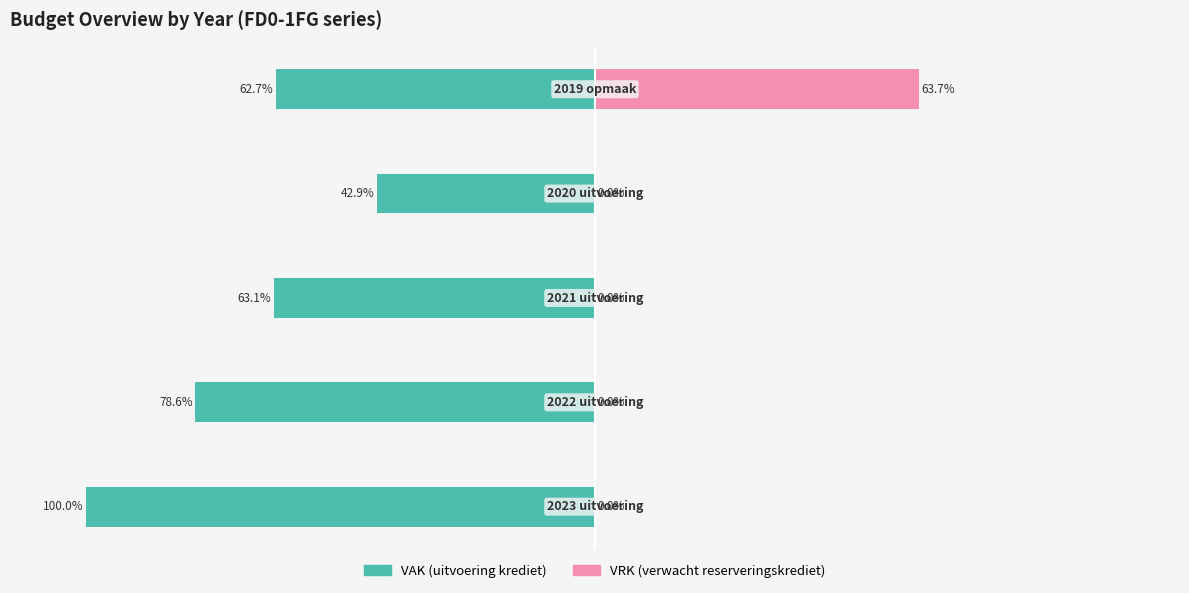

Reading left to right, extract all data points from this chart.

VAK: -100.0	-78.6	-63.1	-42.9	-62.7
VRK: 0.0	0.0	0.0	0.0	63.7